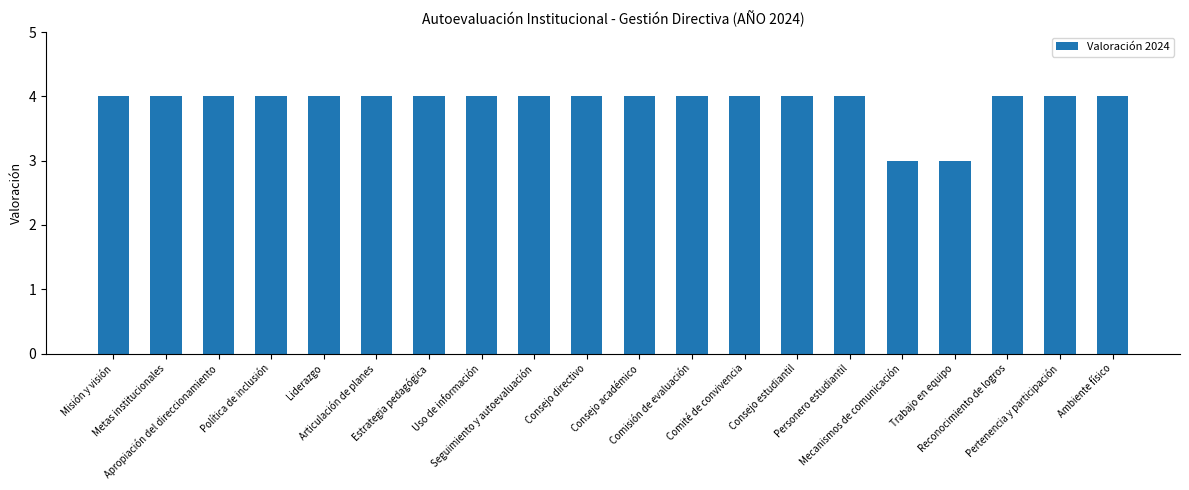

What is the maximum value shown in the chart?

4